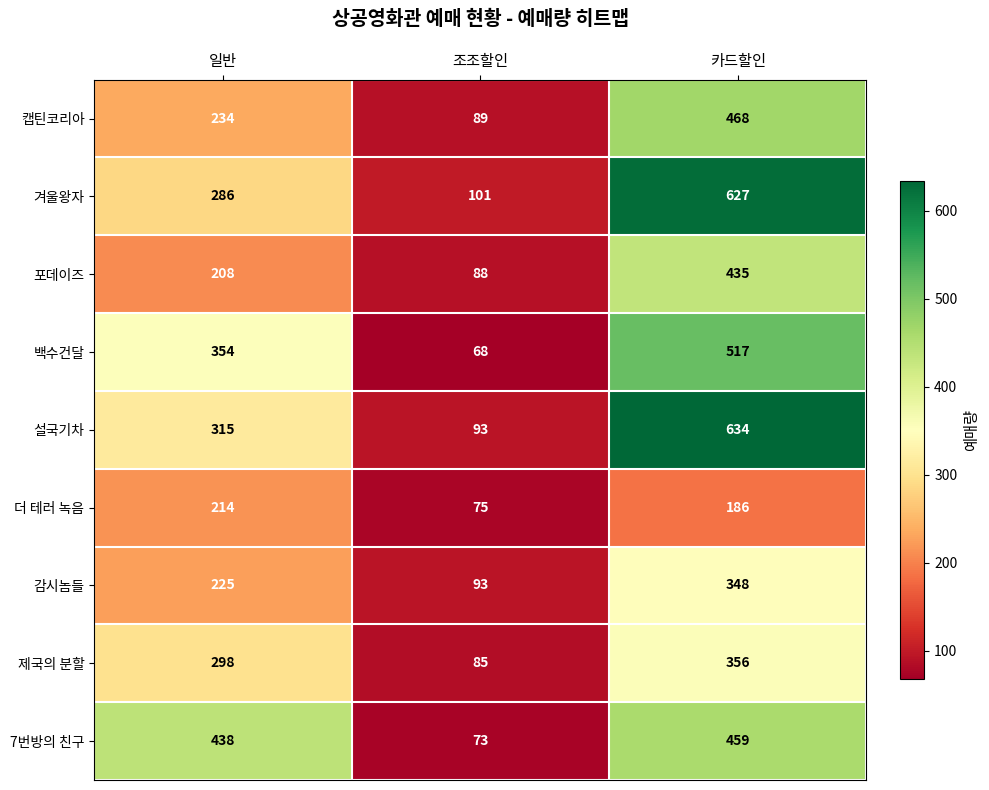

Which category has the highest value across all series?

카드할인